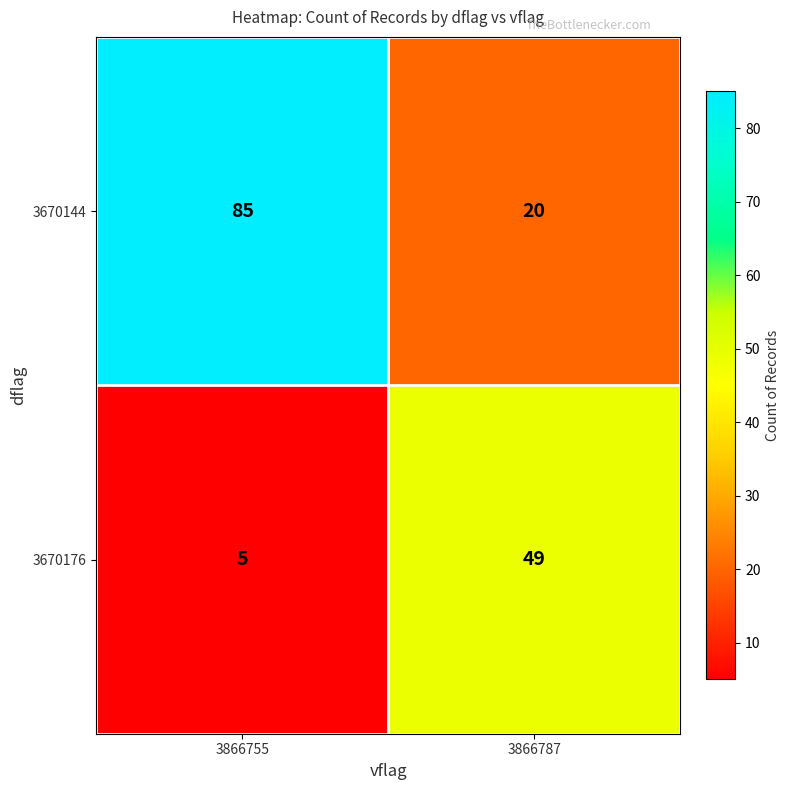

The value of 3670144 at 3866787 is 8. True or false?

False